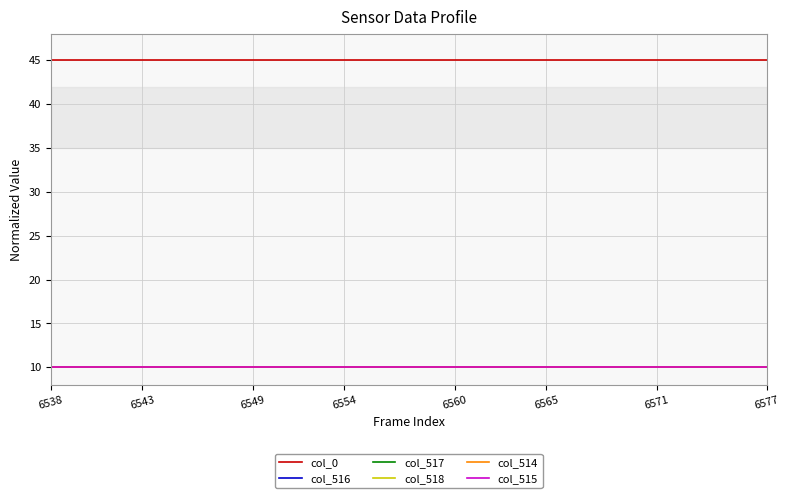

True or false: col_0 and col_517 intersect in this chart.

False